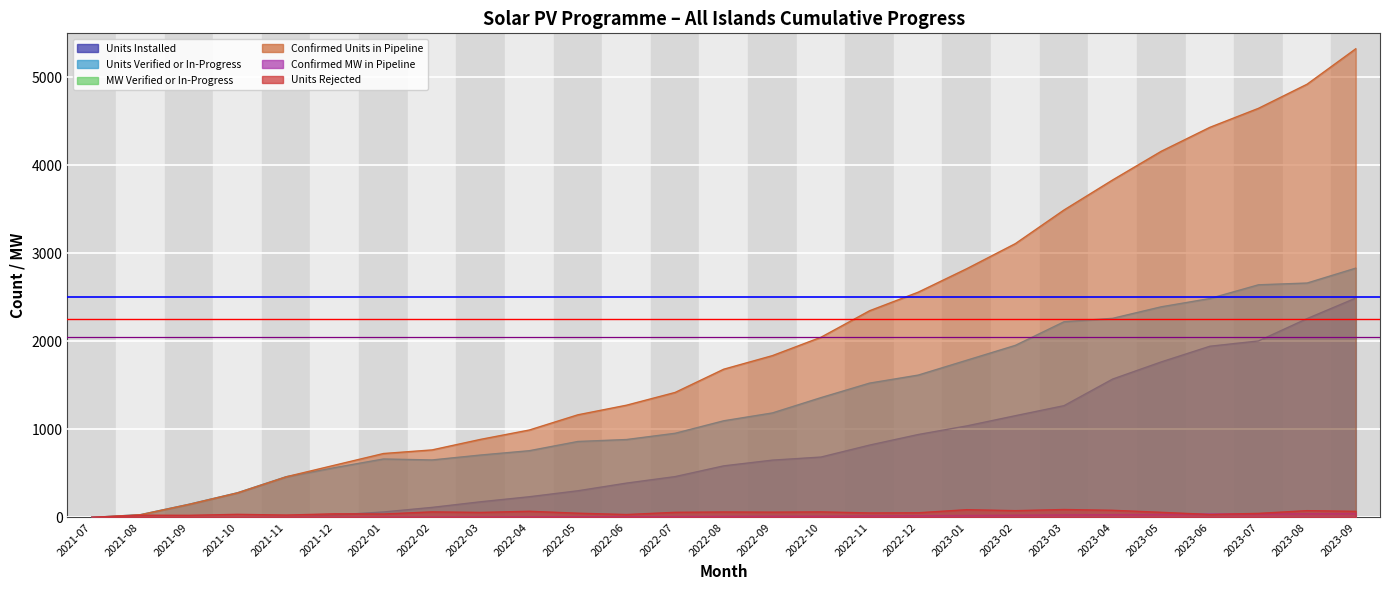

At how many categories does at least one series exceed 2642?

9